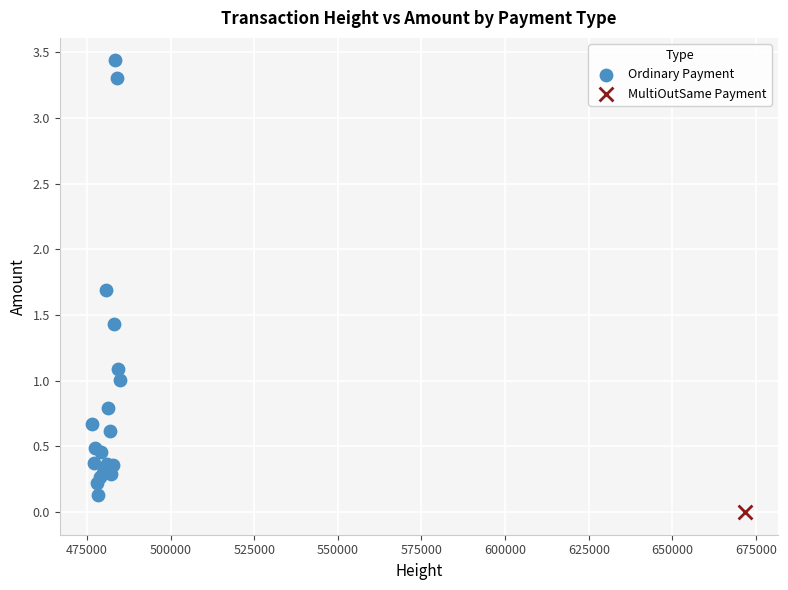

What are all the series names shown in the legend?

Ordinary Payment, MultiOutSame Payment